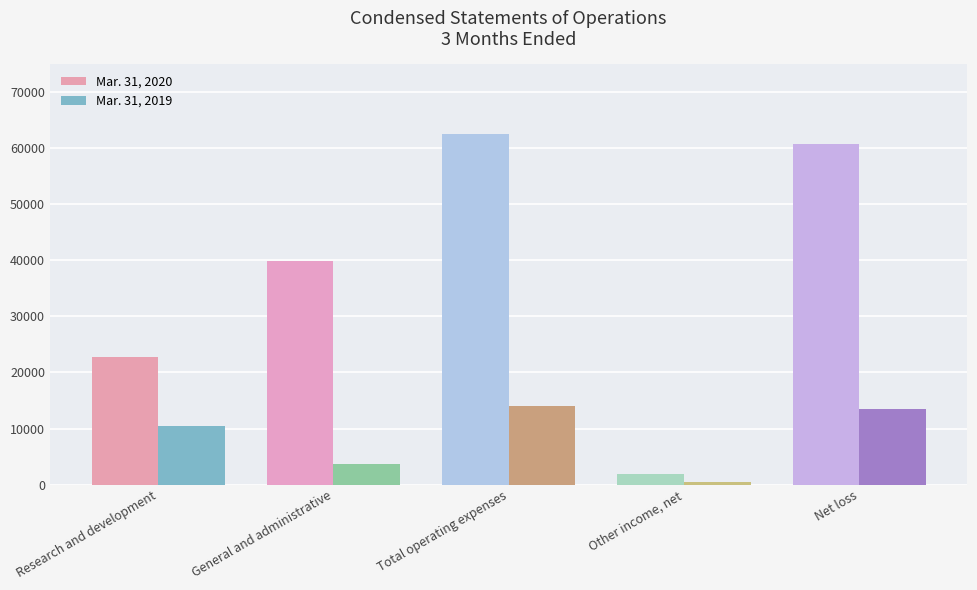

Where is Mar. 31, 2019 nearest to the value 7291?

Research and development